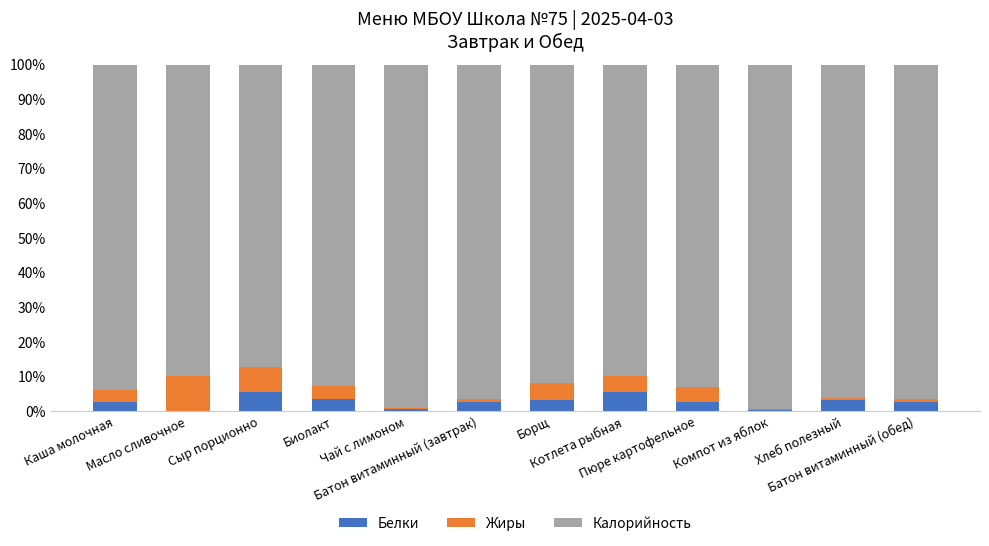

What is the maximum value for Белки?

5.7